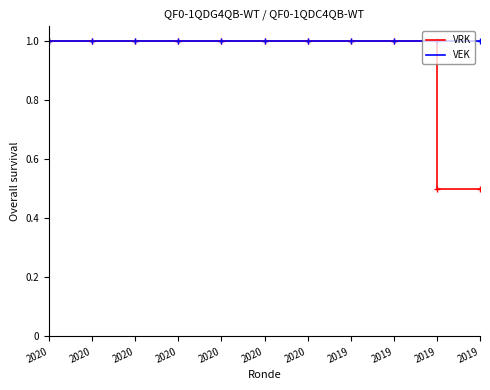

What are all the series names shown in the legend?

VRK, VEK